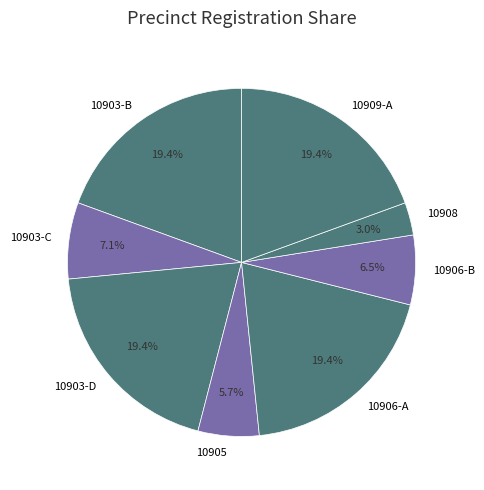

What is the smallest slice in the pie chart?

10908